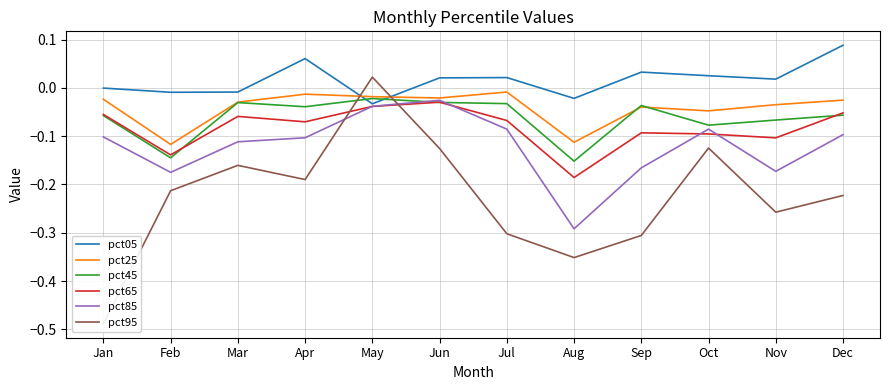

Between which two adjacent categories do pct95 and pct65 first intersect?

Apr and May